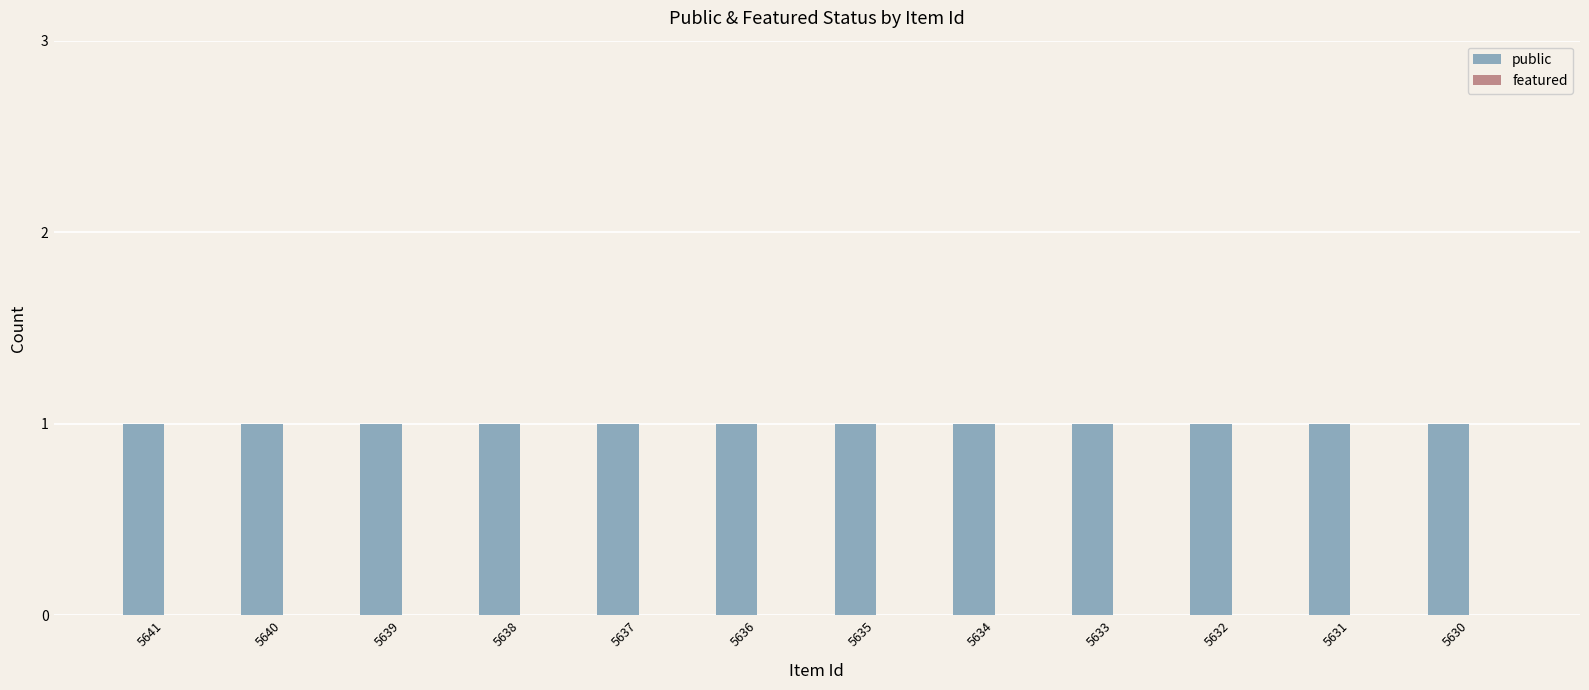

Between 5638 and 5637, which series saw the biggest shift?

public